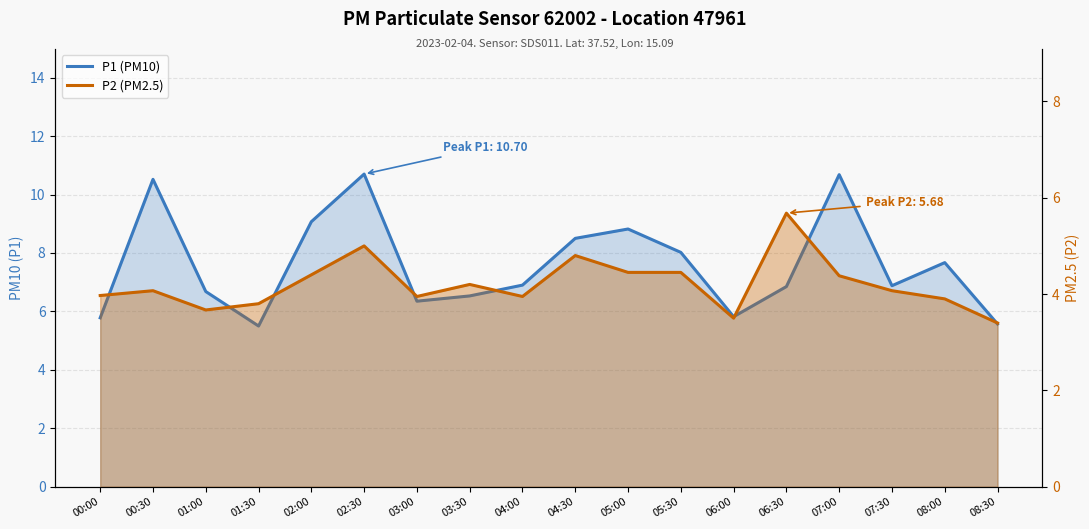

List the series in order of their overall mean, lowest first.

P2 (PM2.5), P1 (PM10)